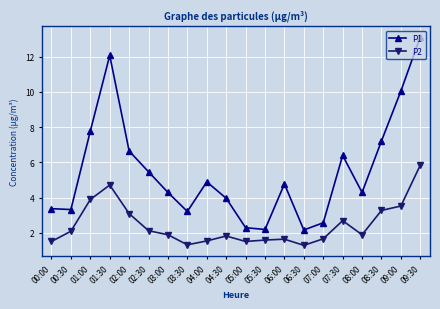

What is the label of the 10th point from the left?

04:30